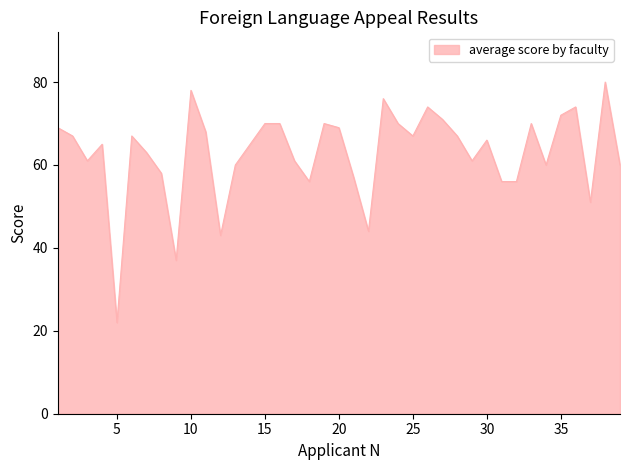

What is the maximum value shown in the chart?

80